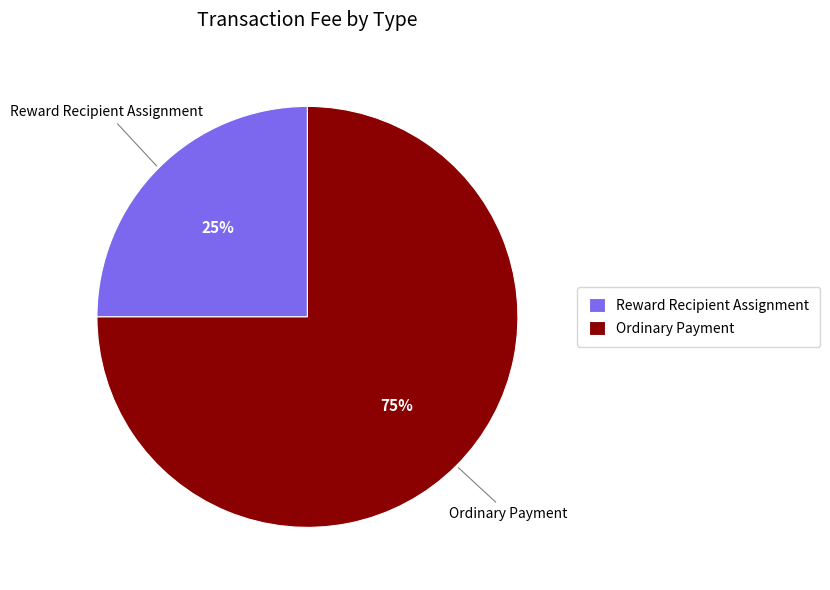

Rank the categories by value from lowest to highest.

Reward Recipient Assignment, Ordinary Payment